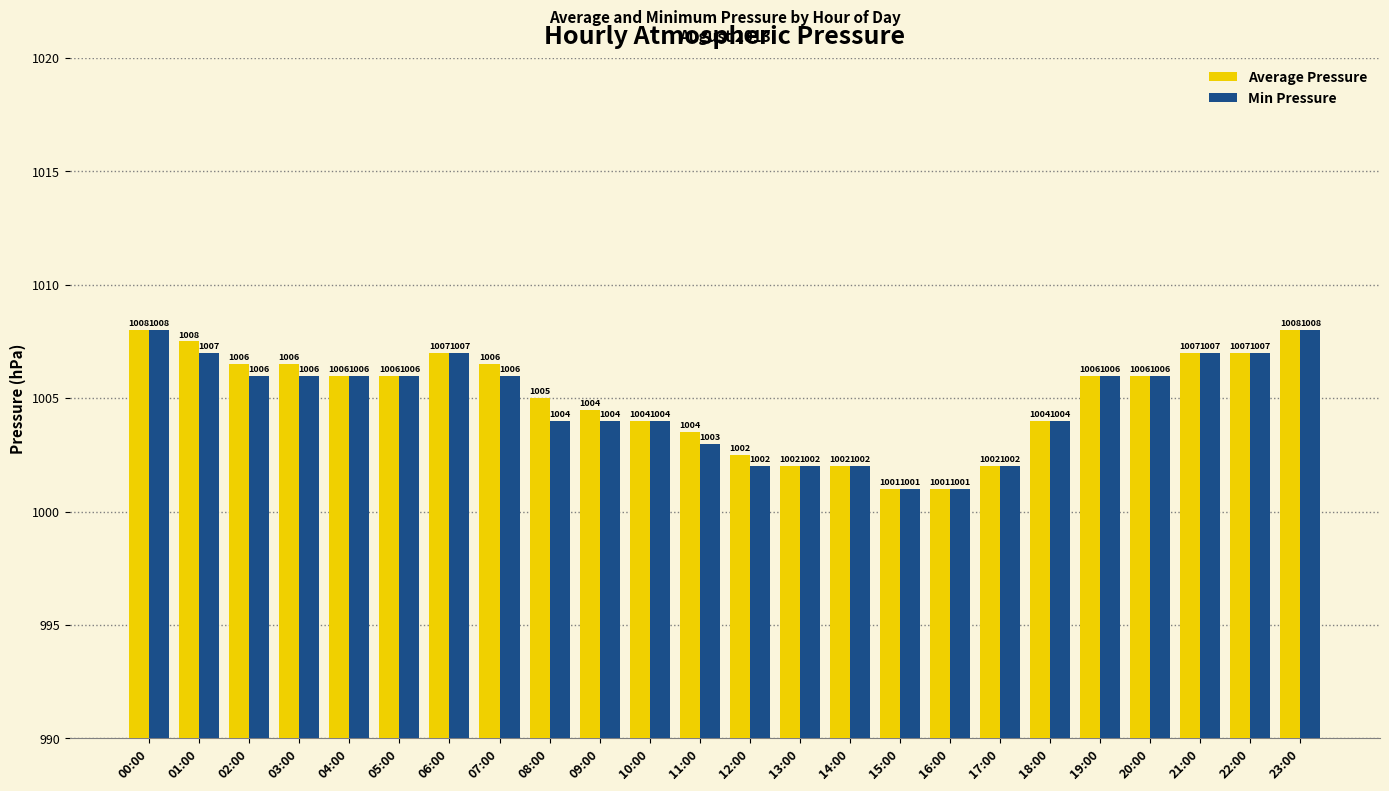

What is the maximum value shown in the chart?

1008.0